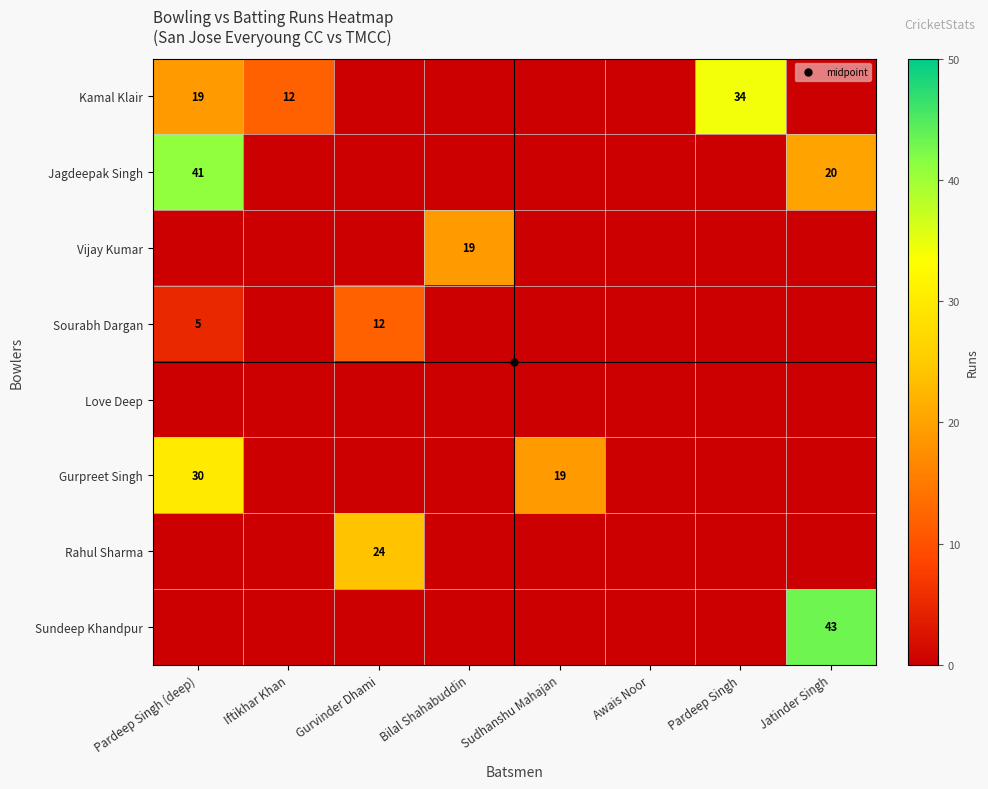

Rank the series at Iftikhar Khan from lowest to highest value.

Jagdeepak Singh, Vijay Kumar, Sourabh Dargan, Love Deep, Gurpreet Singh, Rahul Sharma, Sundeep Khandpur, Kamal Klair